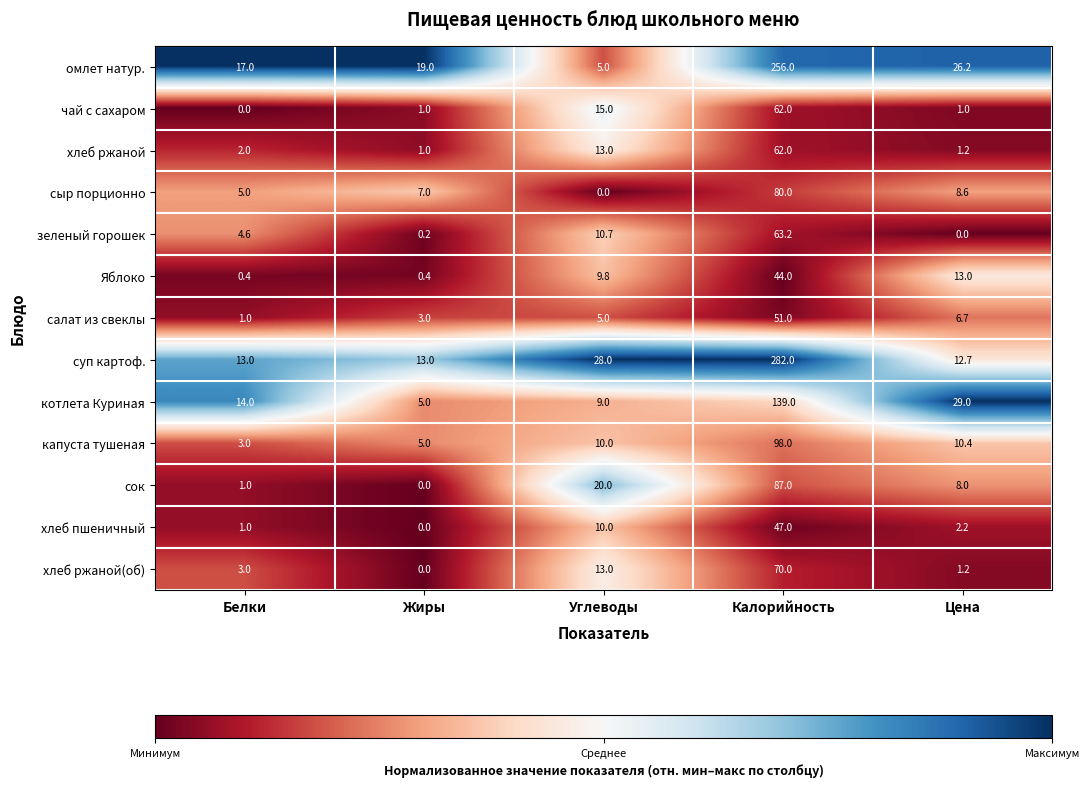

How many categories are shown in the chart?

5